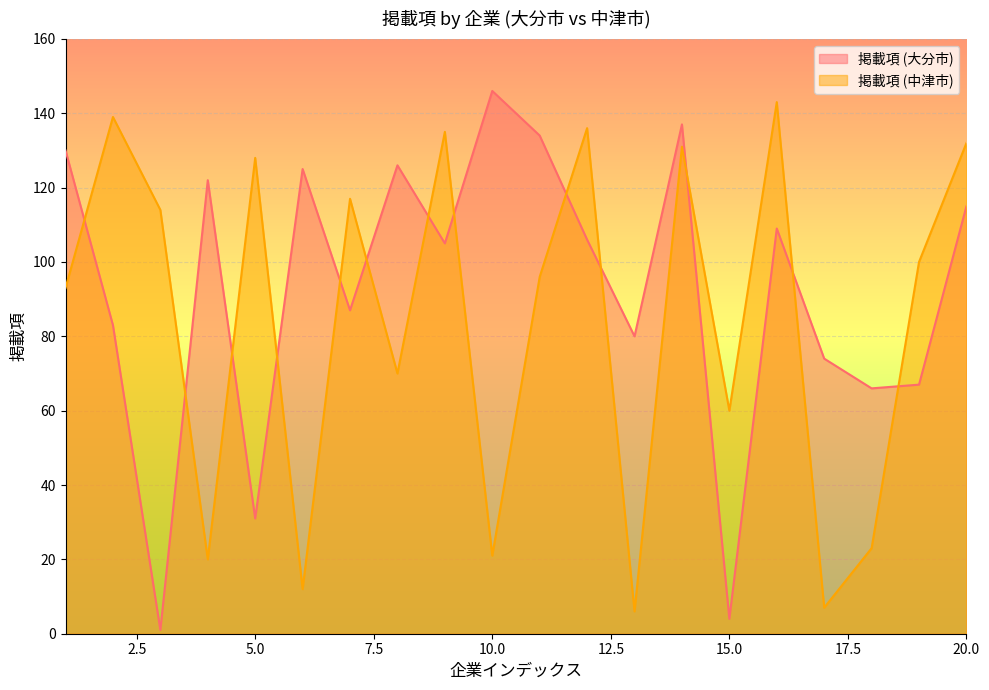

Reading left to right, transcribe all the data shown in this chart.

掲載項 (大分市): 1=130	2=83	3=1	4=122	5=31	6=125	7=87	8=126	9=105	10=146	11=134	12=106	13=80	14=137	15=4	16=109	17=74	18=66	19=67	20=115
掲載項 (中津市): 1=93	2=139	3=114	4=20	5=128	6=12	7=117	8=70	9=135	10=21	11=96	12=136	13=6	14=131	15=60	16=143	17=7	18=23	19=100	20=132